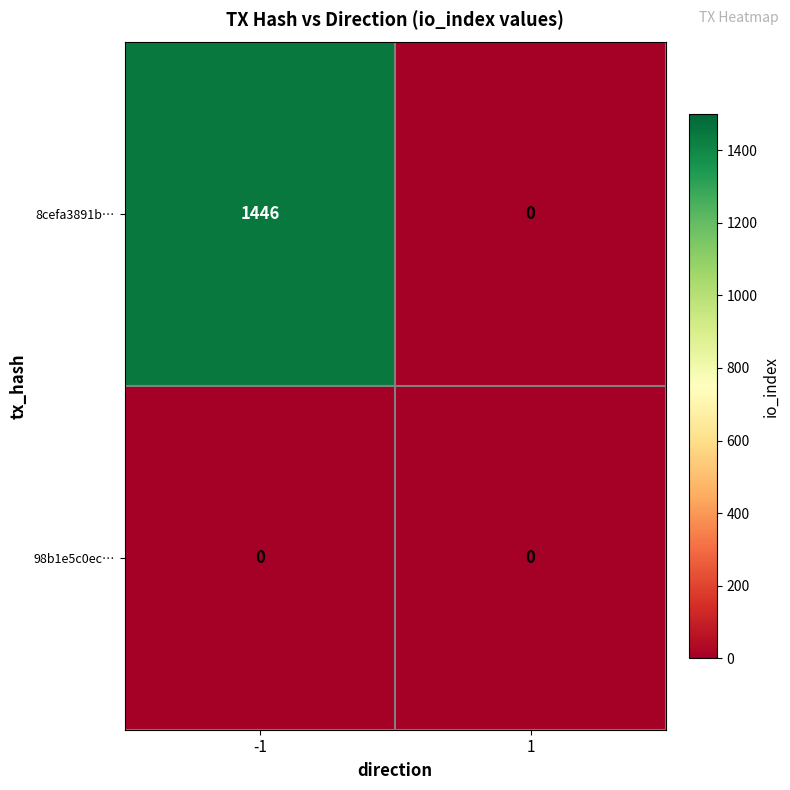

Reading left to right, what are all the values shown in this chart?

8cefa3891b…: -1=1446	1=0
98b1e5c0ec…: -1=0	1=0